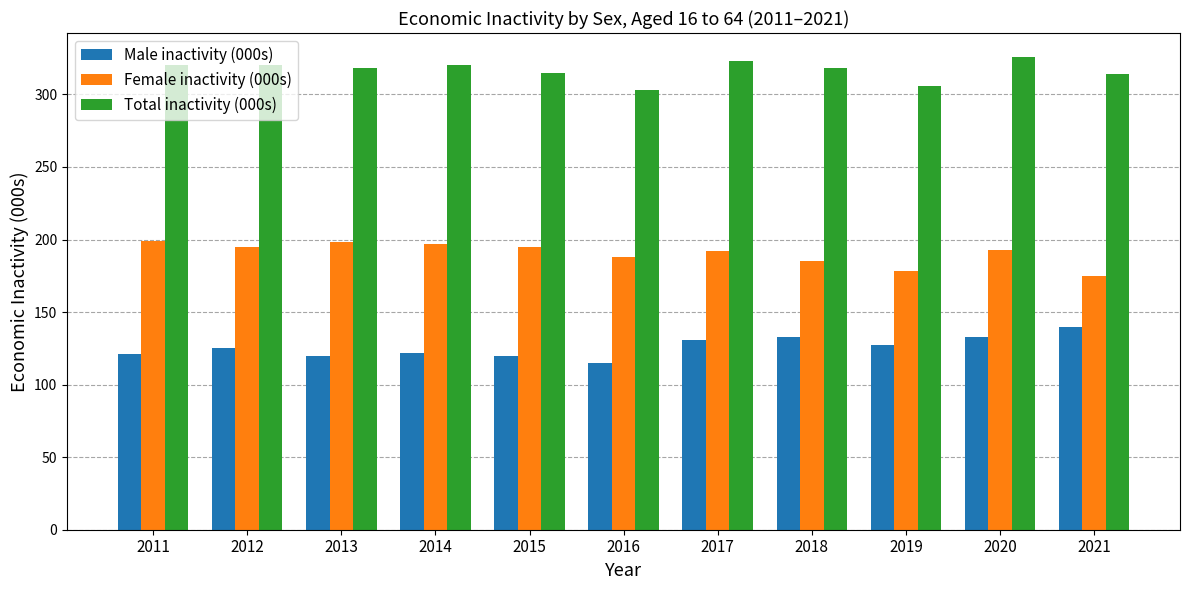

Count the number of data series in this chart.

3